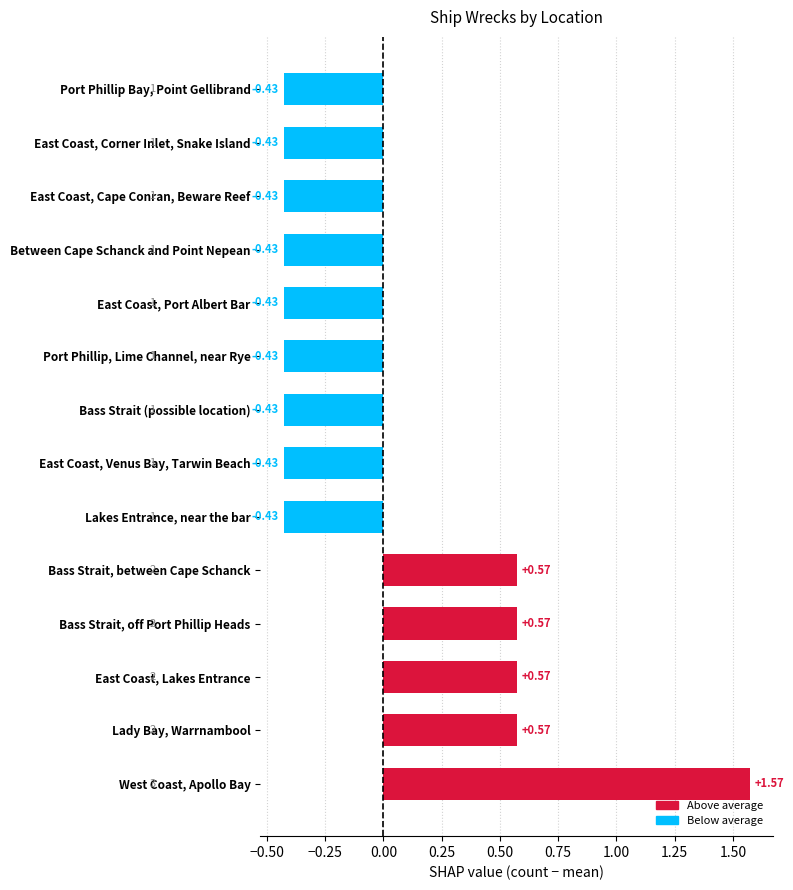

What is the difference between the maximum and minimum values?

2.0